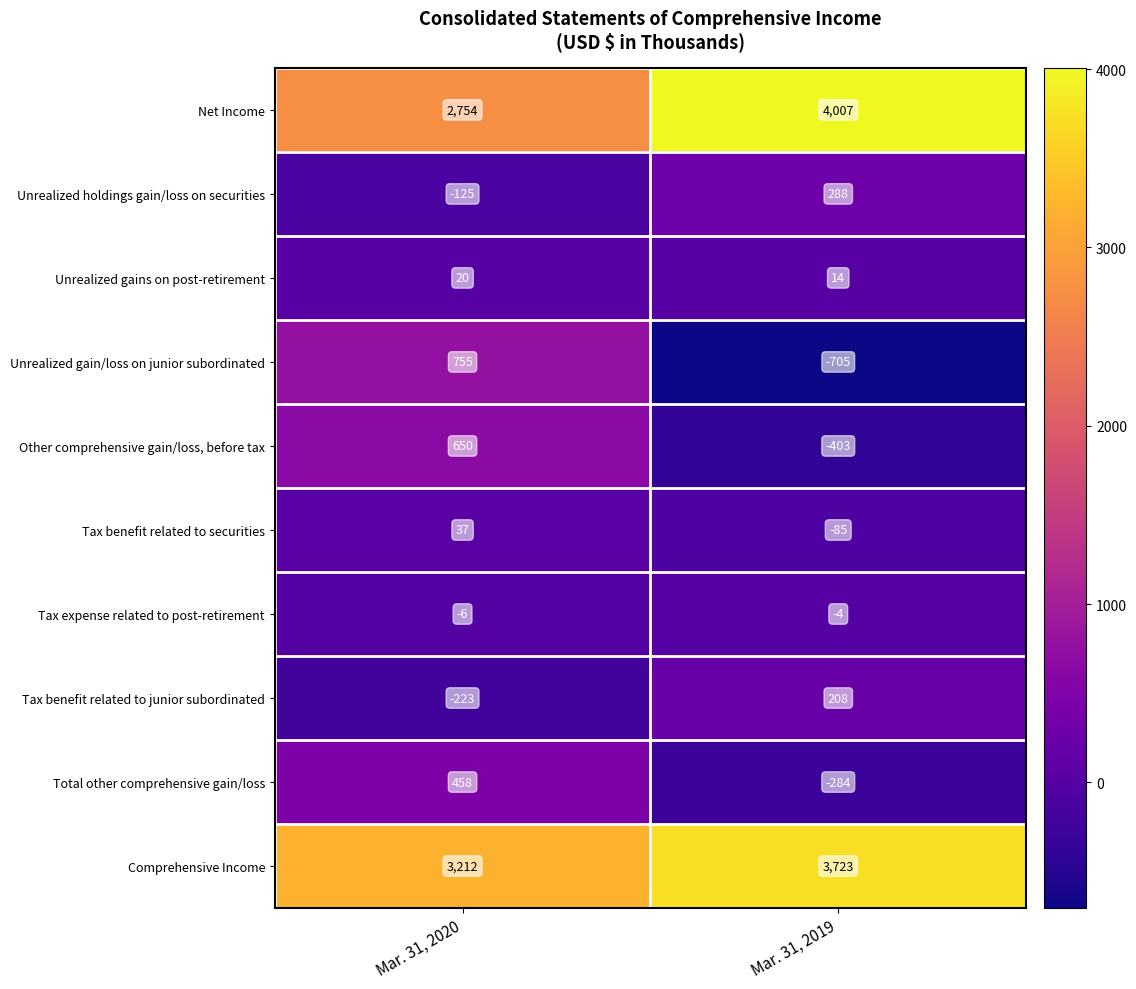

What is the minimum value shown in the chart?

-705